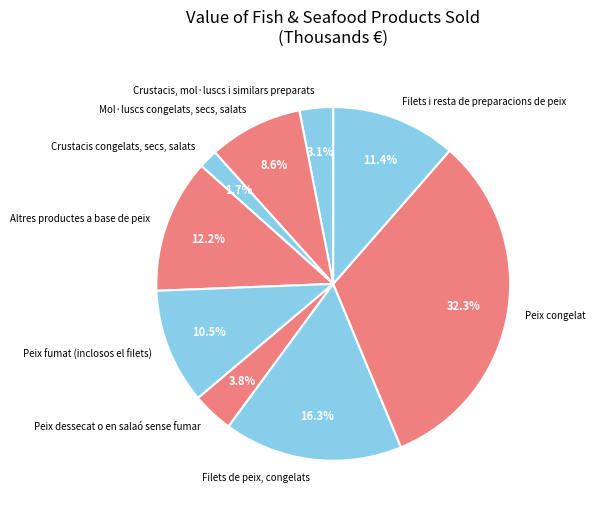

How many slices are in this pie chart?

9